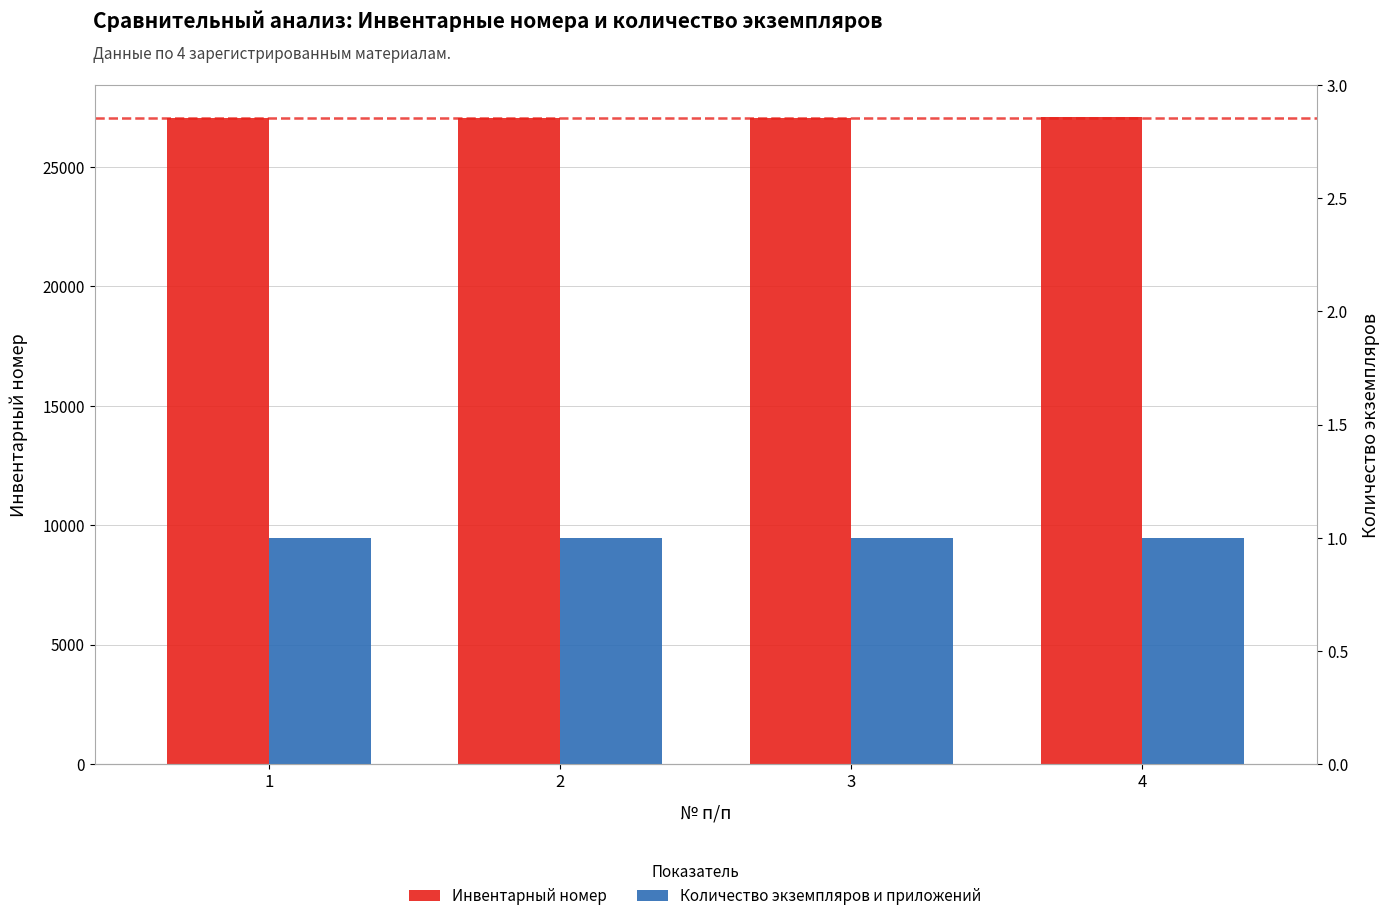

What is the total value across all series at 1?

27044